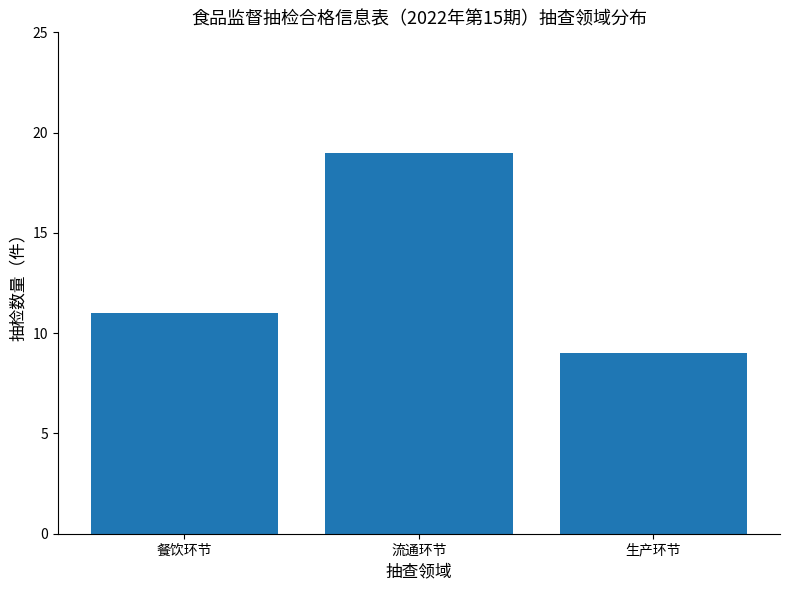

Which has a higher value, 生产环节 or 餐饮环节?

餐饮环节